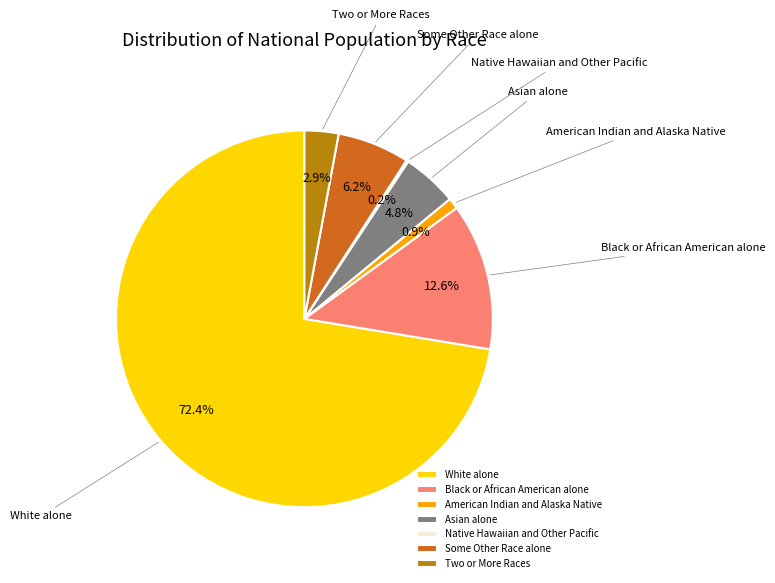

To the nearest percent, what is the difference between the largest and smallest slice percentages?

72%